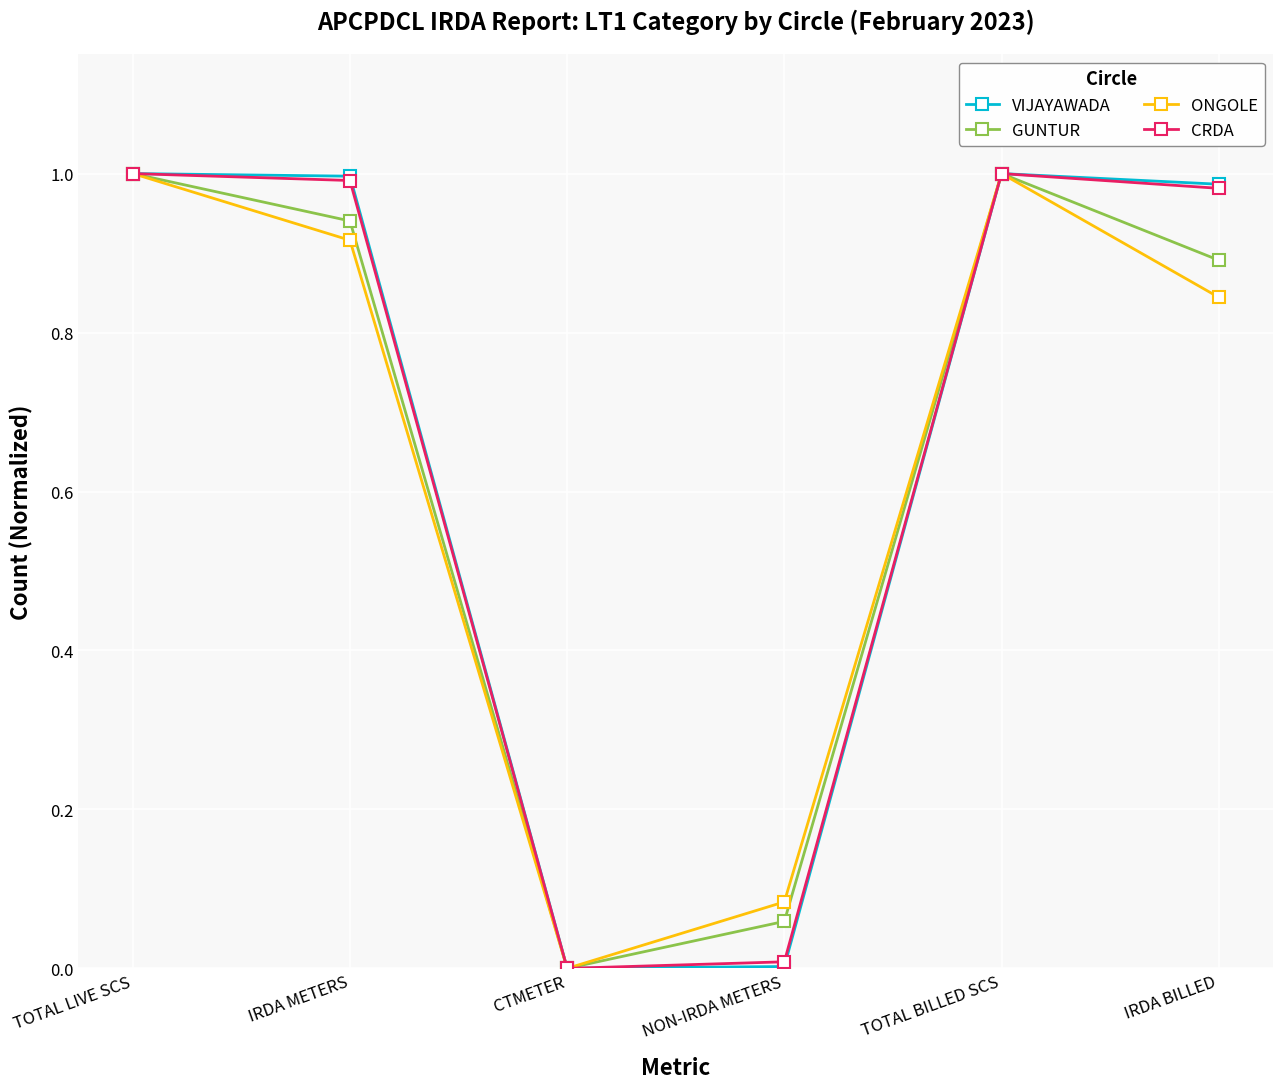

What is the sum of the GUNTUR values at TOTAL LIVE SCS and IRDA METERS?

1.9